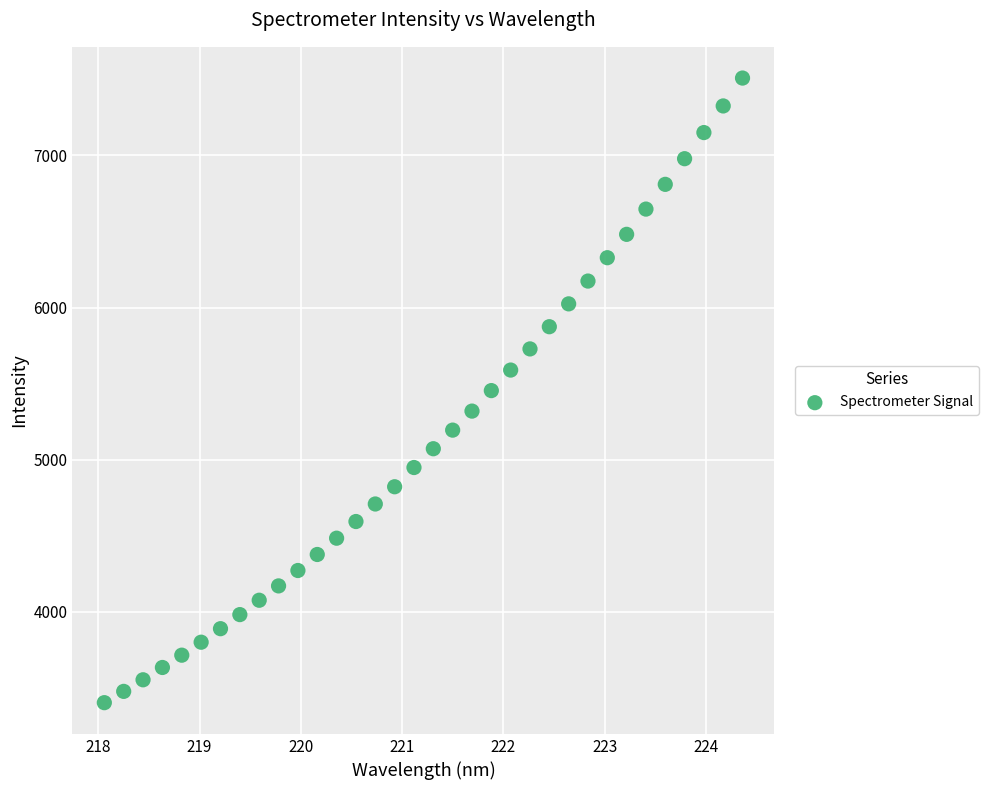

What is the range of Y values (max minus min)?

4106.4